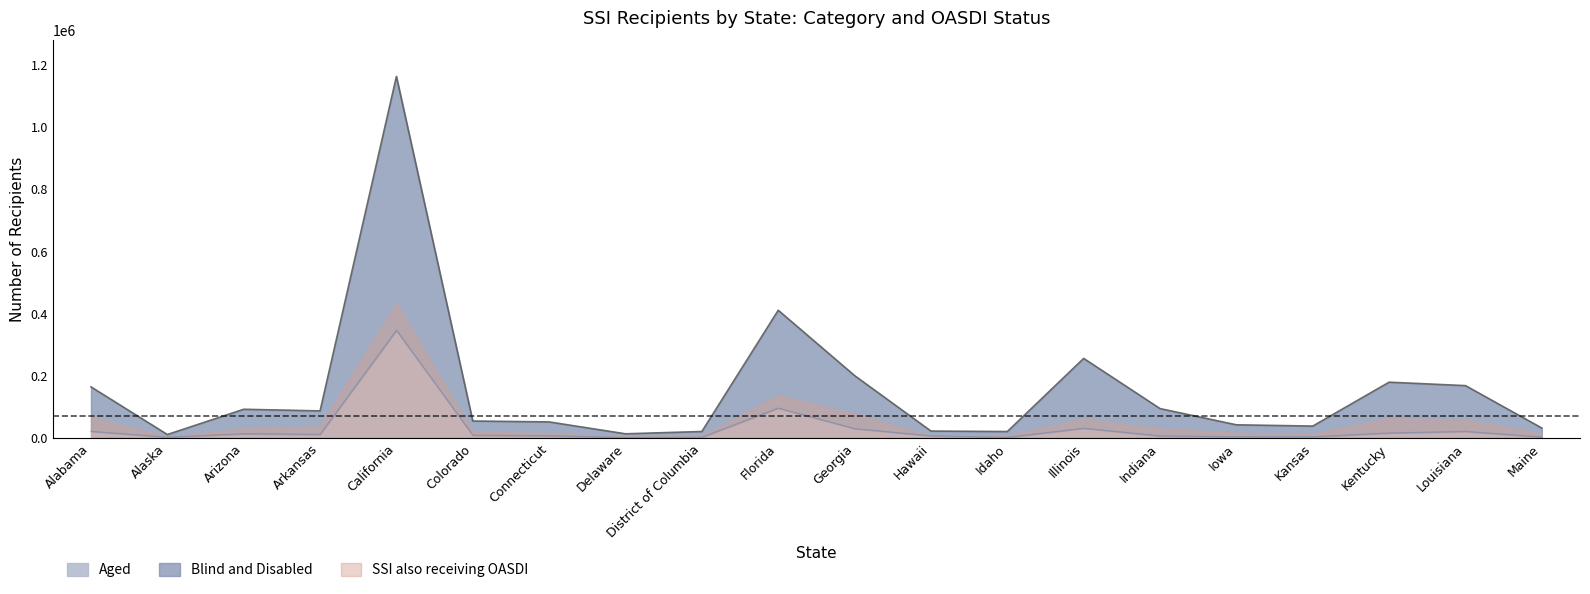

Where does the Blind and Disabled series first go above 86563?

Alabama